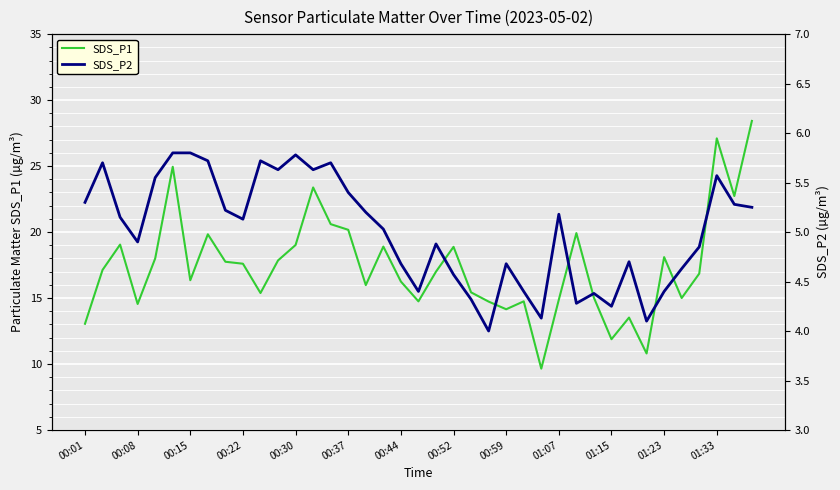

True or false: SDS_P1 has a value of 18.9 at 00:52.

True